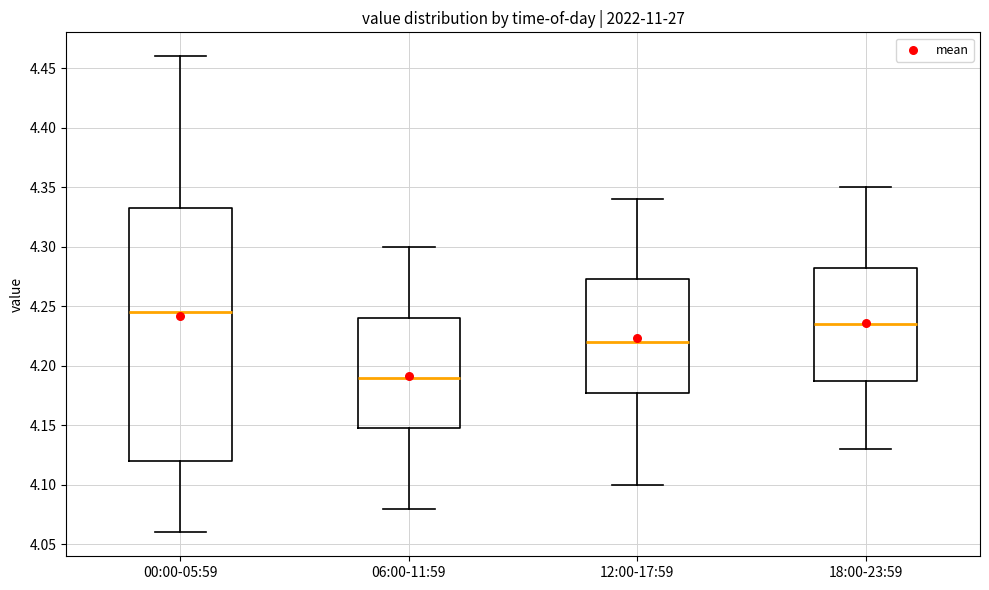

Reading left to right, read every box against the y-axis: the position of its median line, the range the box covers, and the ends of its whiskers. The values are not printed on the chart, so give them approximately, as read against the axis.

00:00-05:59: median 4.245, box 4.120 to 4.335, whiskers 4.060 to 4.460
06:00-11:59: median 4.190, box 4.150 to 4.240, whiskers 4.080 to 4.300
12:00-17:59: median 4.220, box 4.180 to 4.275, whiskers 4.100 to 4.340
18:00-23:59: median 4.235, box 4.190 to 4.285, whiskers 4.130 to 4.350